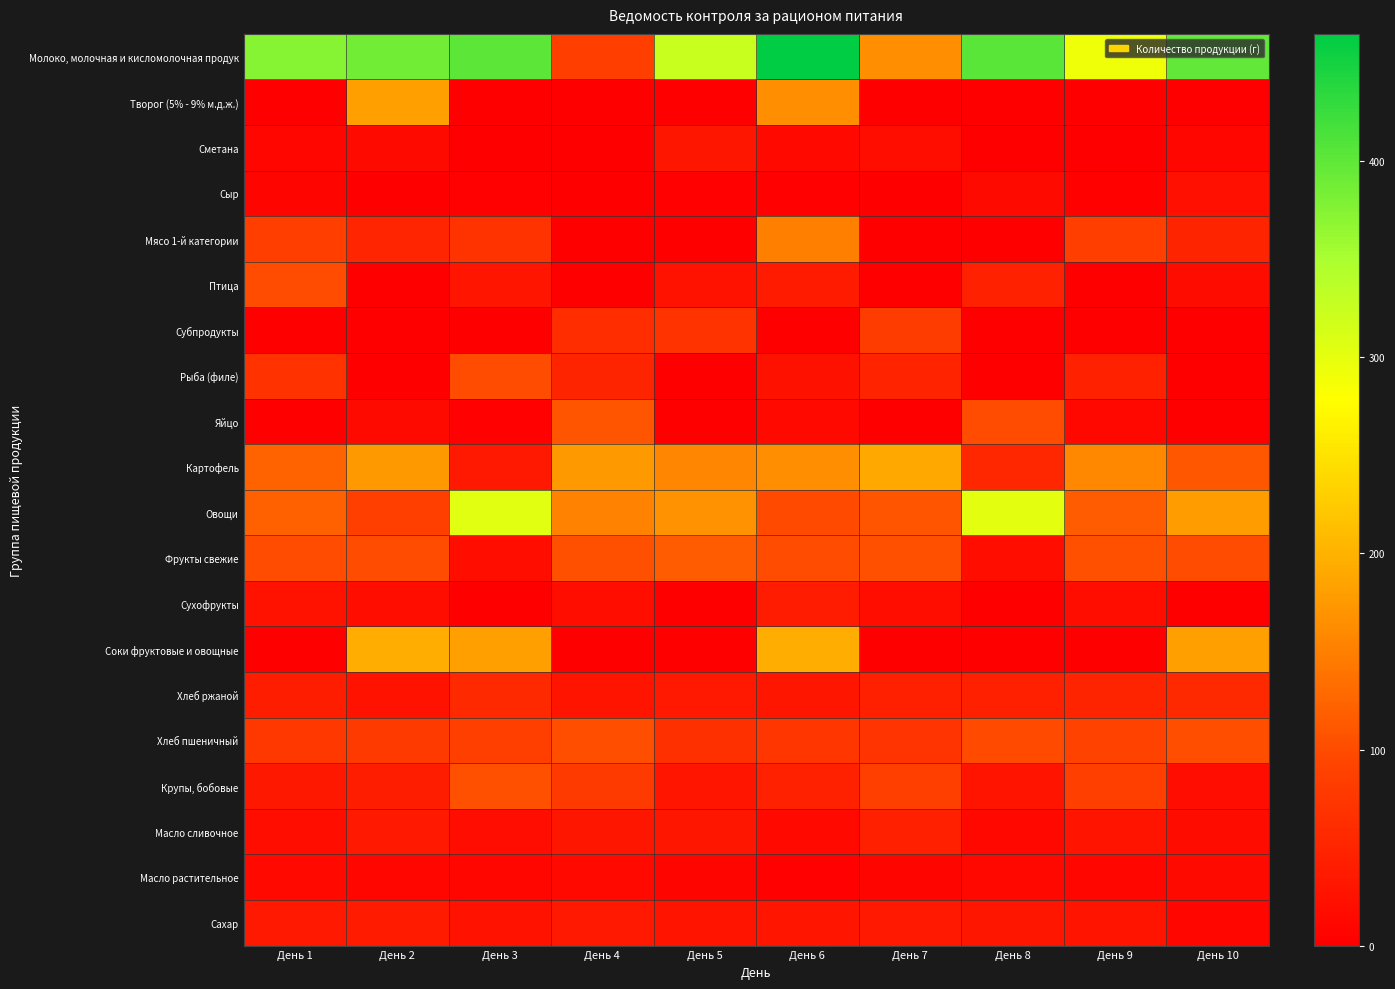

Which category has the highest value across all series?

День 6